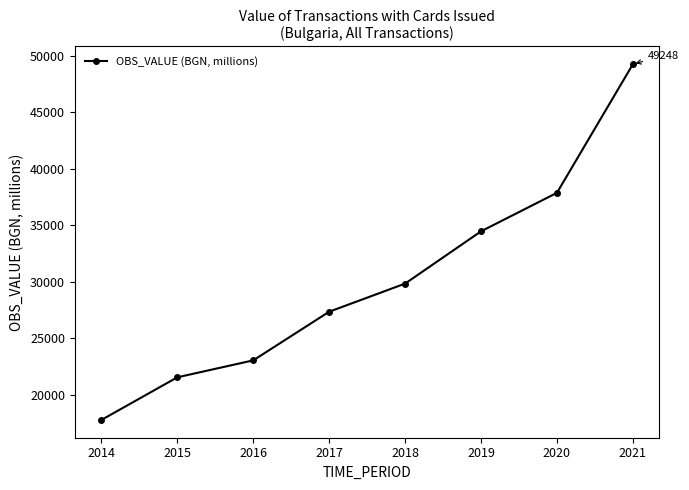

Is this an area chart (filled region under the line)?

No